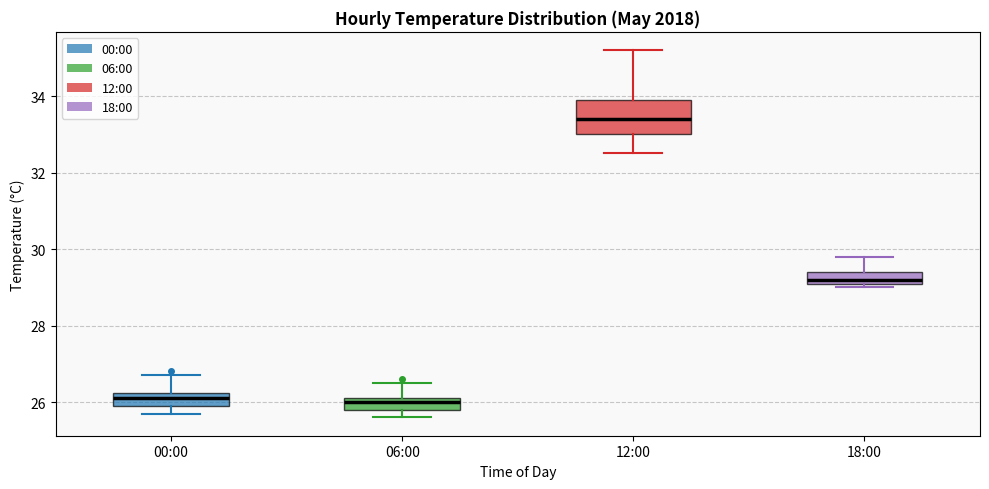

Which box is the tallest, from its lower edge to its upper edge?

12:00